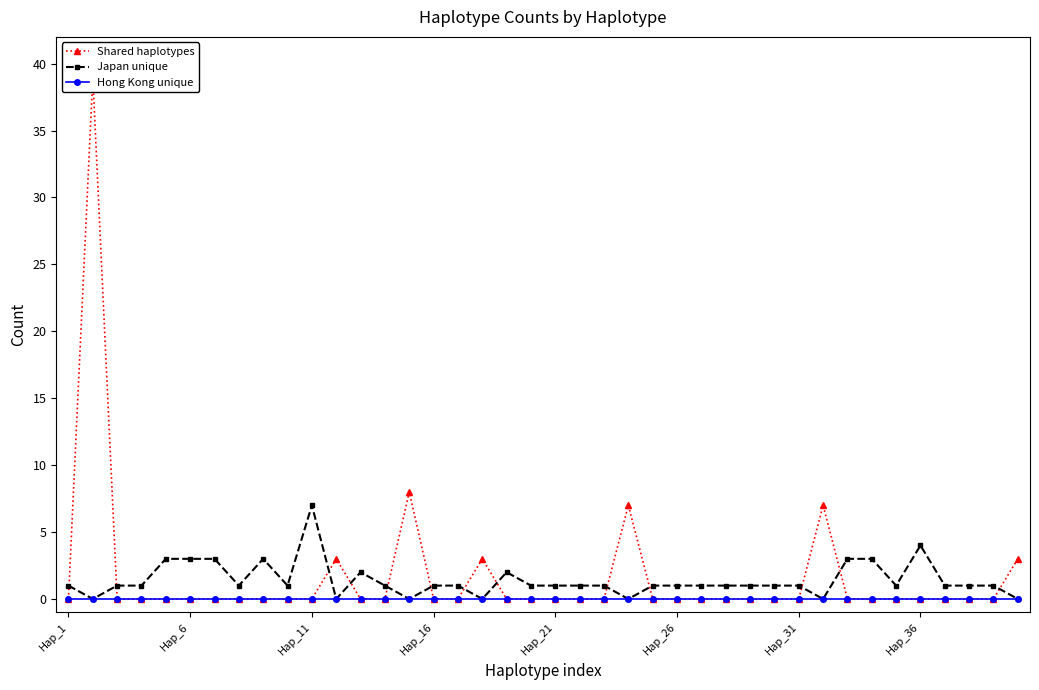

In Shared haplotypes, how many points are higher than both neighbors (excluding endpoints)?

6